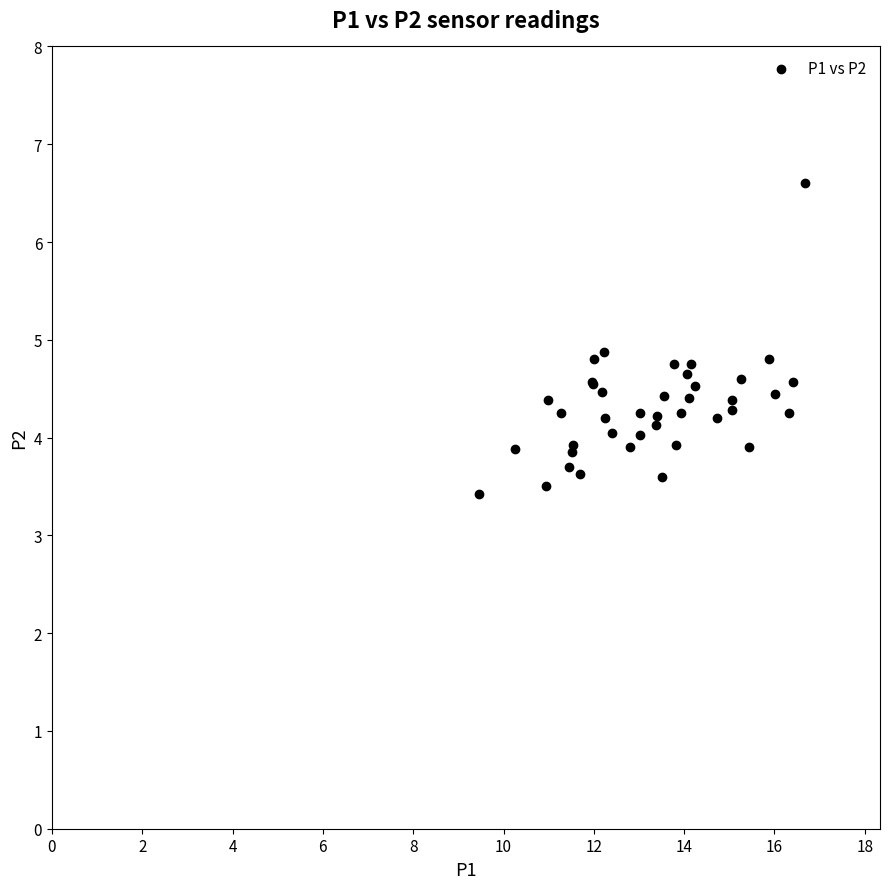

What Y value in the scatter plot is closest to 5?

4.9